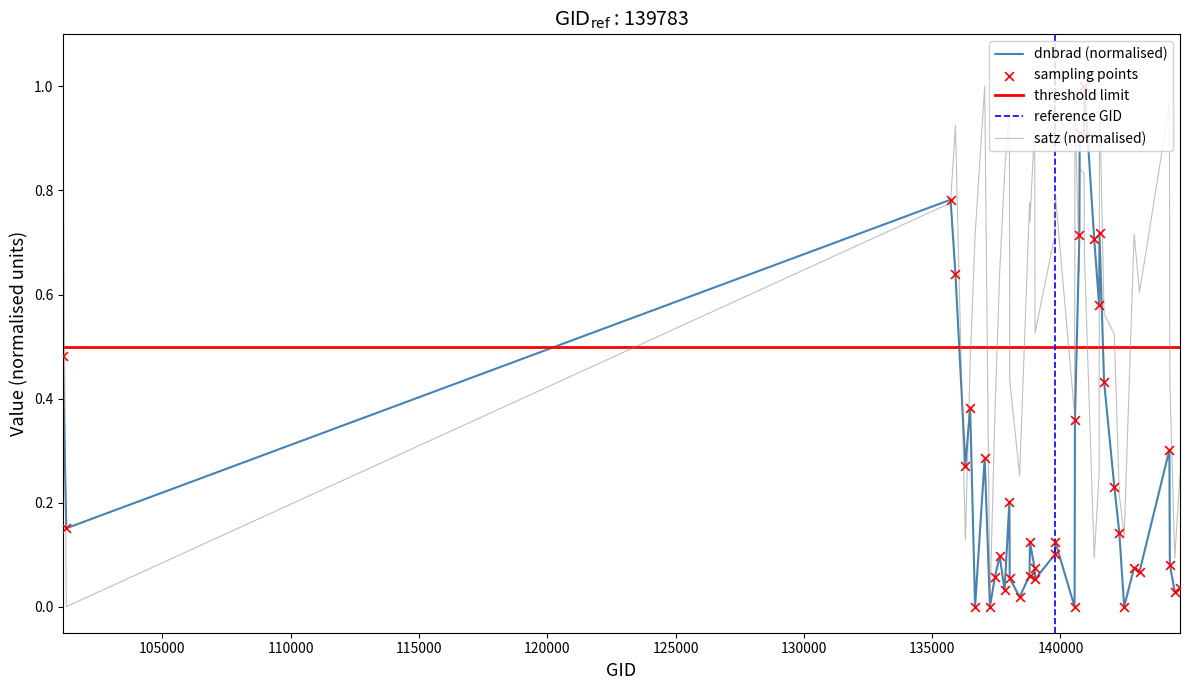

At how many categories does at least one series exceed 0?

40